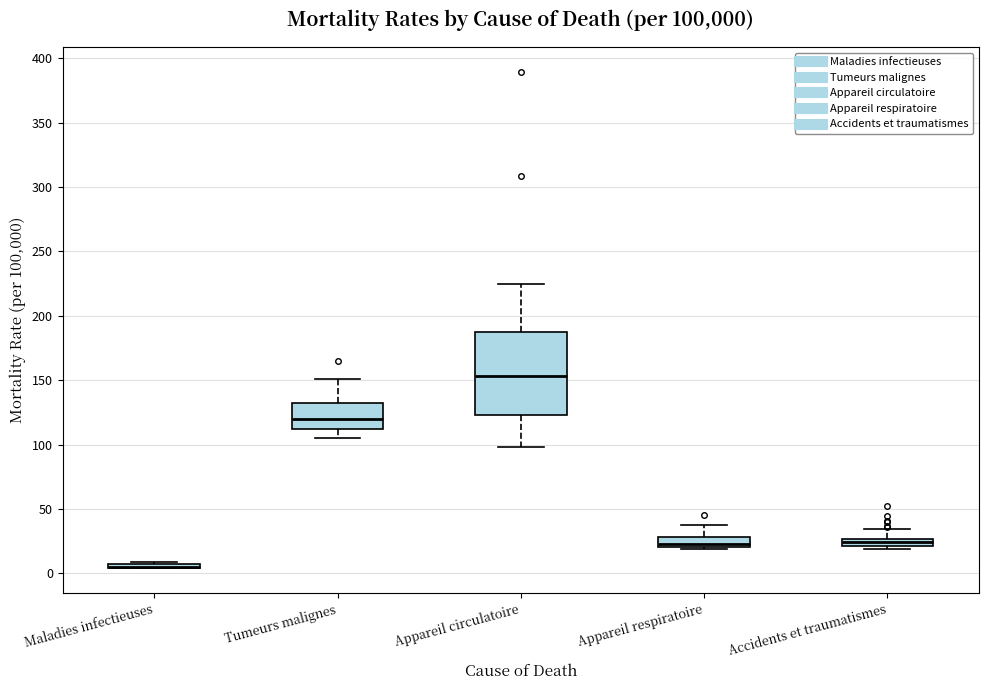

Where does the upper whisker of the box for Appareil circulatoire end on the y-axis? The values are not printed on the chart, so give them approximately, as read against the axis.

225